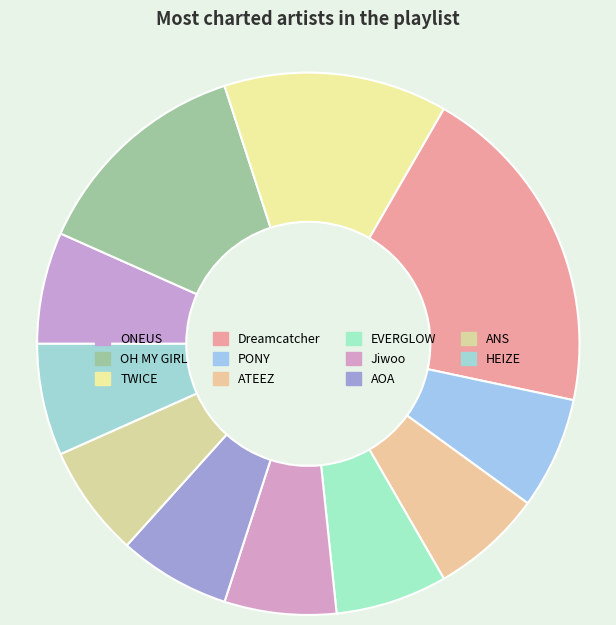

To the nearest percent, what portion does ANS represent?

7%